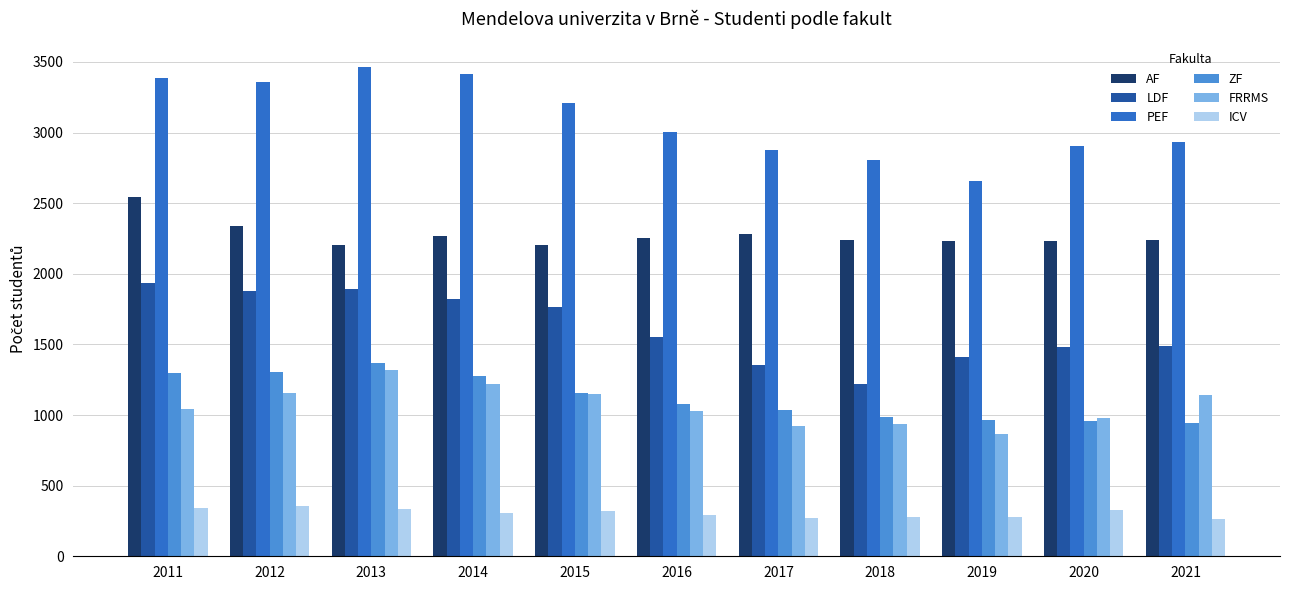

What is the value of the PEF bar at the 2nd from the left?

3361